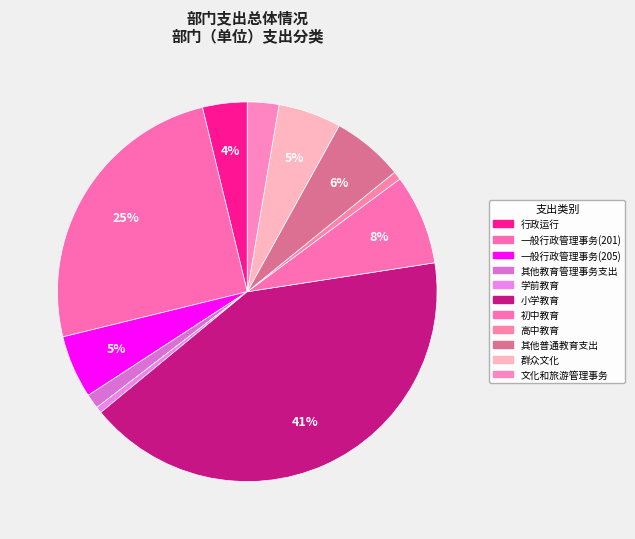

To the nearest percent, what is the average slice percentage?

9%